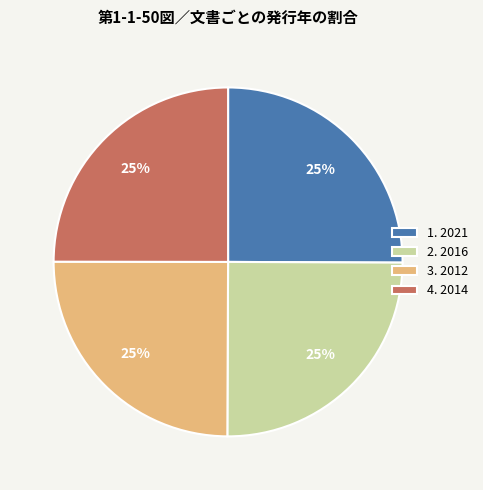

Does any single category account for the majority?

No